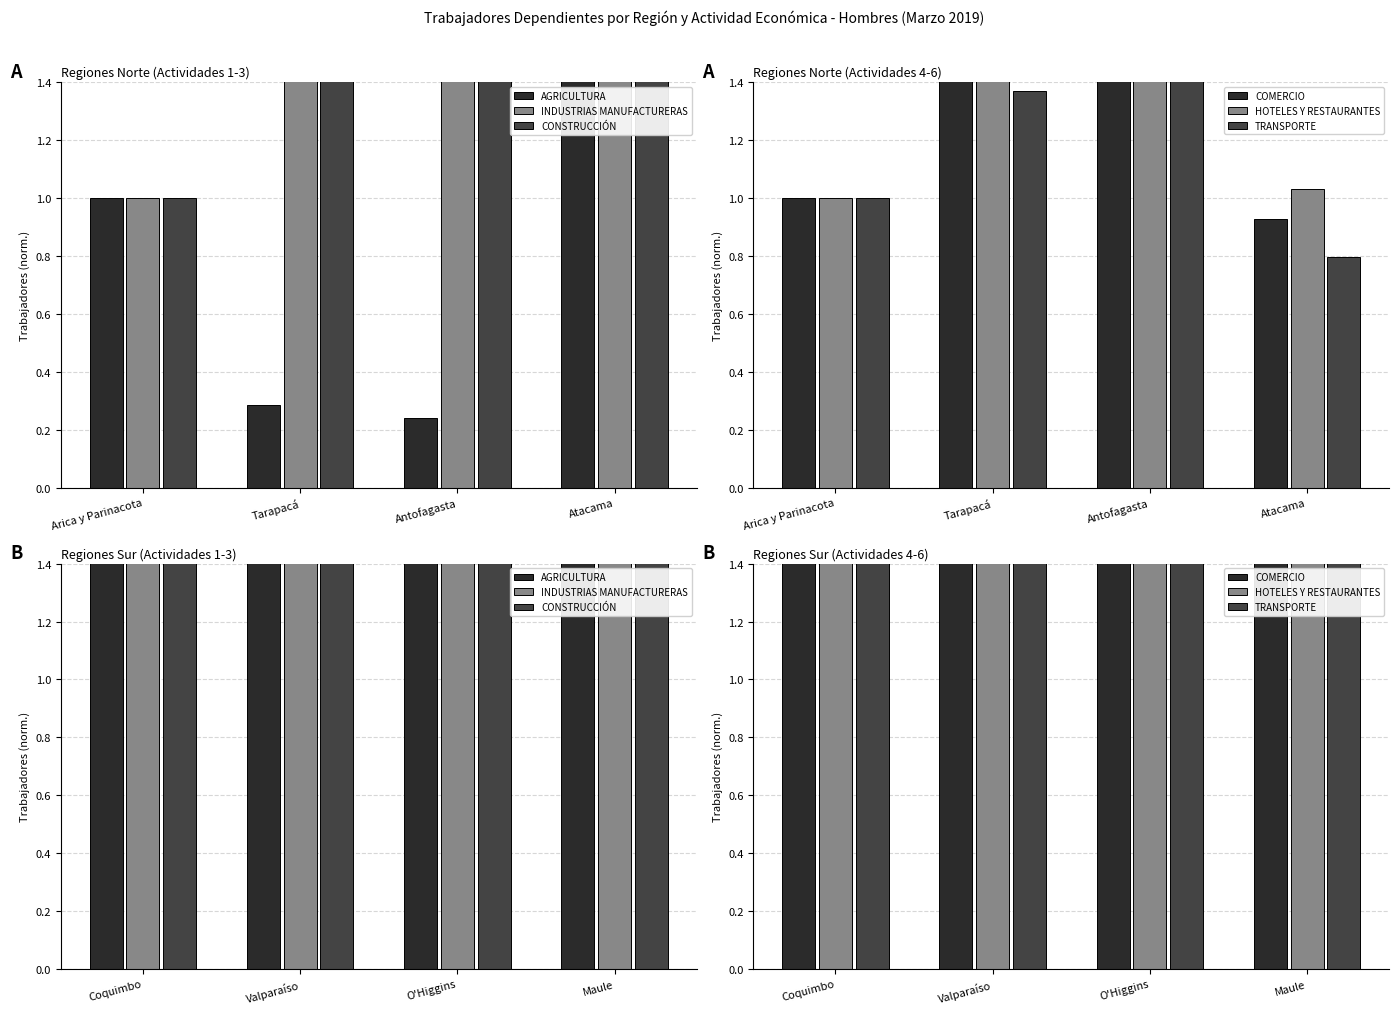

Where is AGRICULTURA nearest to the value 10?

Valparaíso